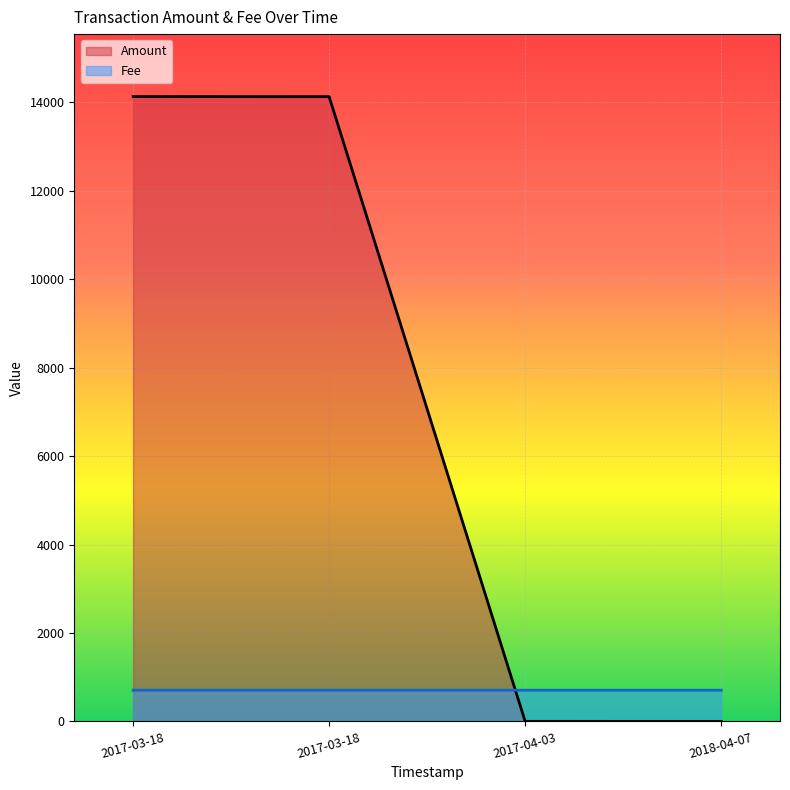

What is the sum of all values?

28259.4